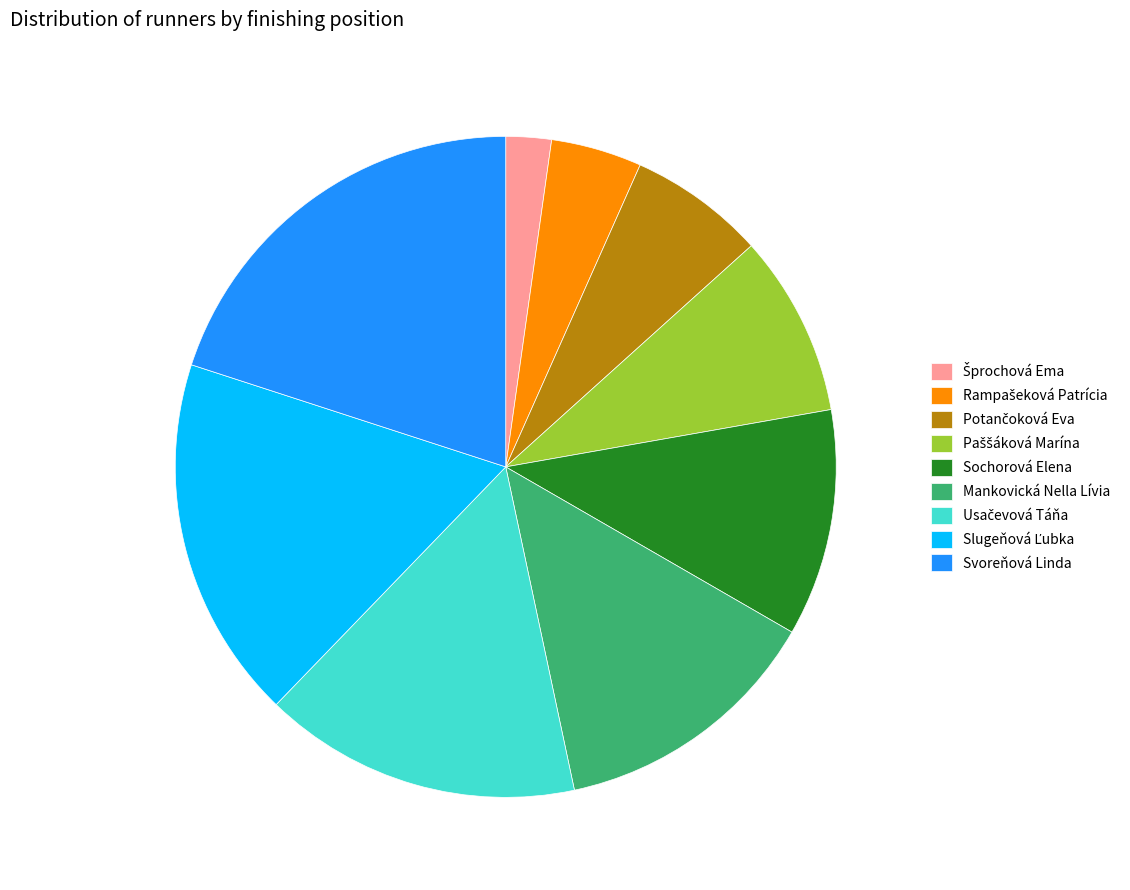

Approximately how many times larger is the value at Mankovická Nella Lívia compared to Svoreňová Linda?

0.7